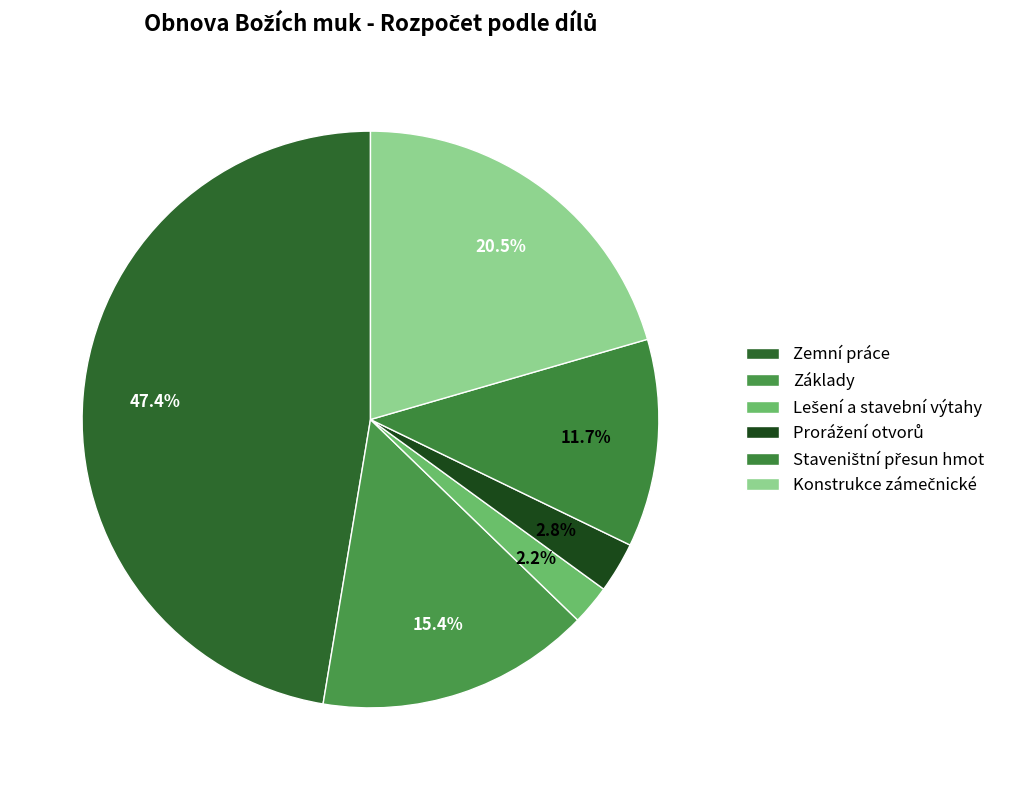

How many segments does this pie chart have?

6